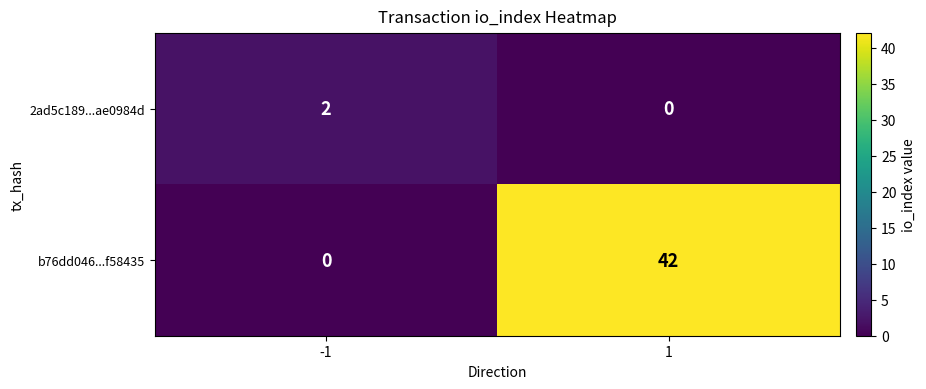

Which series has the largest range (max minus min)?

b76dd046...f58435